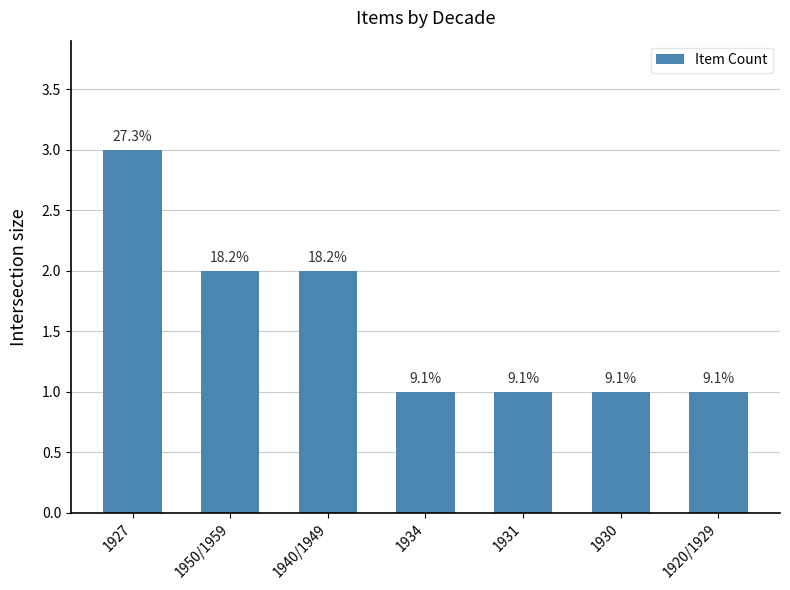

The chart shows a value of 2 at 1950/1959. True or false?

True